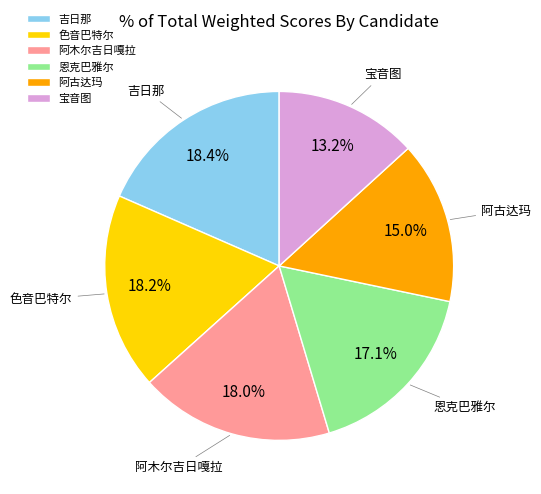

To the nearest percent, what portion does 吉日那 represent?

18%